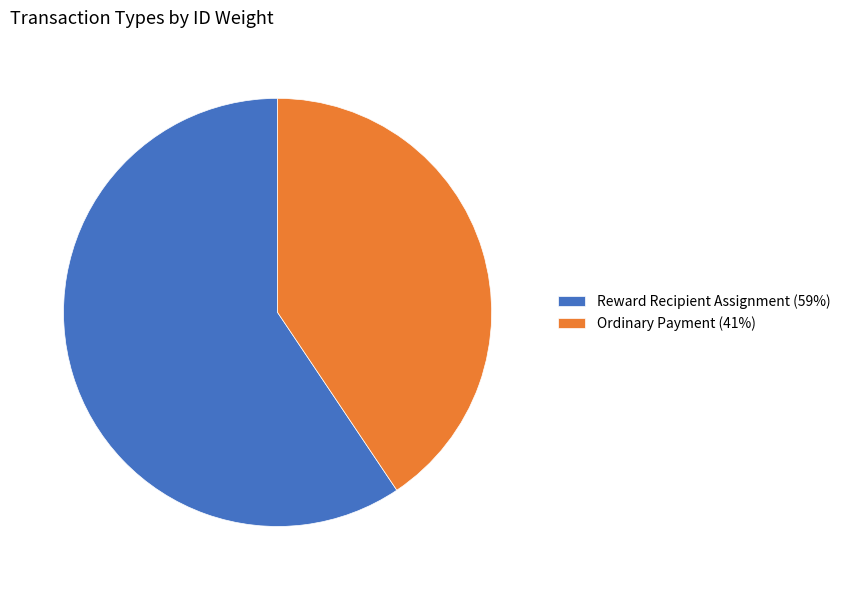

Which slice is the largest?

Reward Recipient Assignment